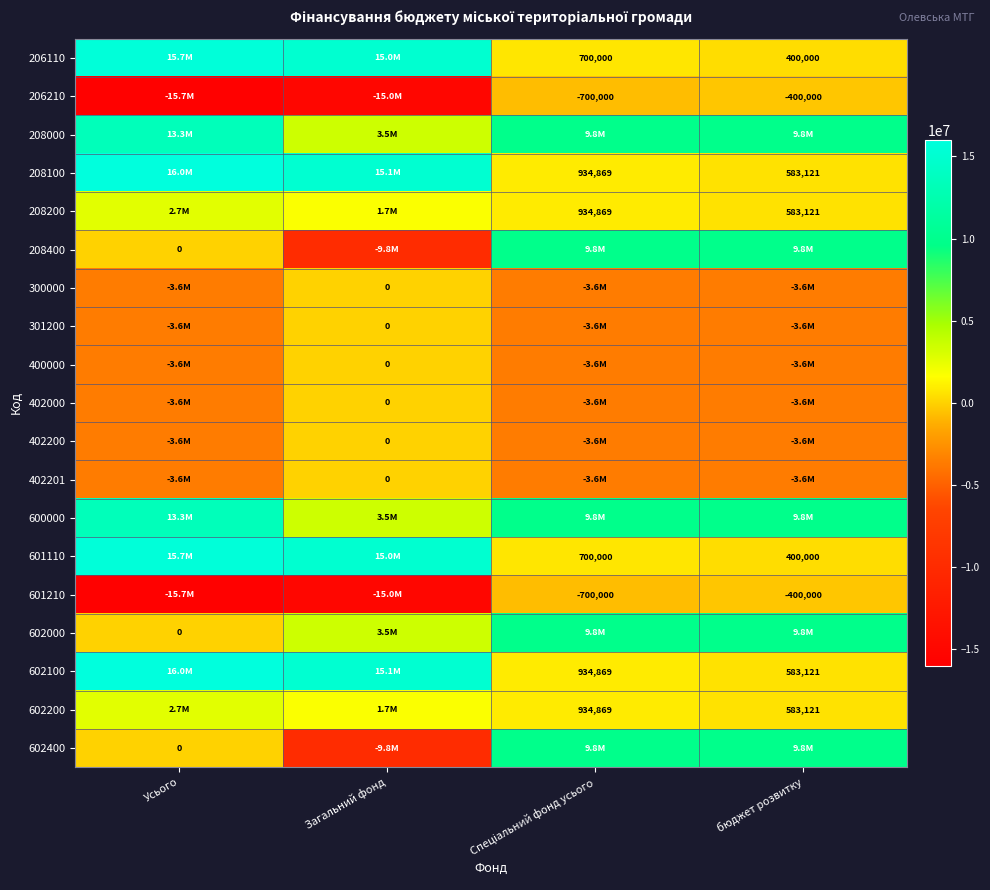

List the labels in order of 208000 value, smallest first.

Загальний фонд, Спеціальний фонд усього, бюджет розвитку, Усього